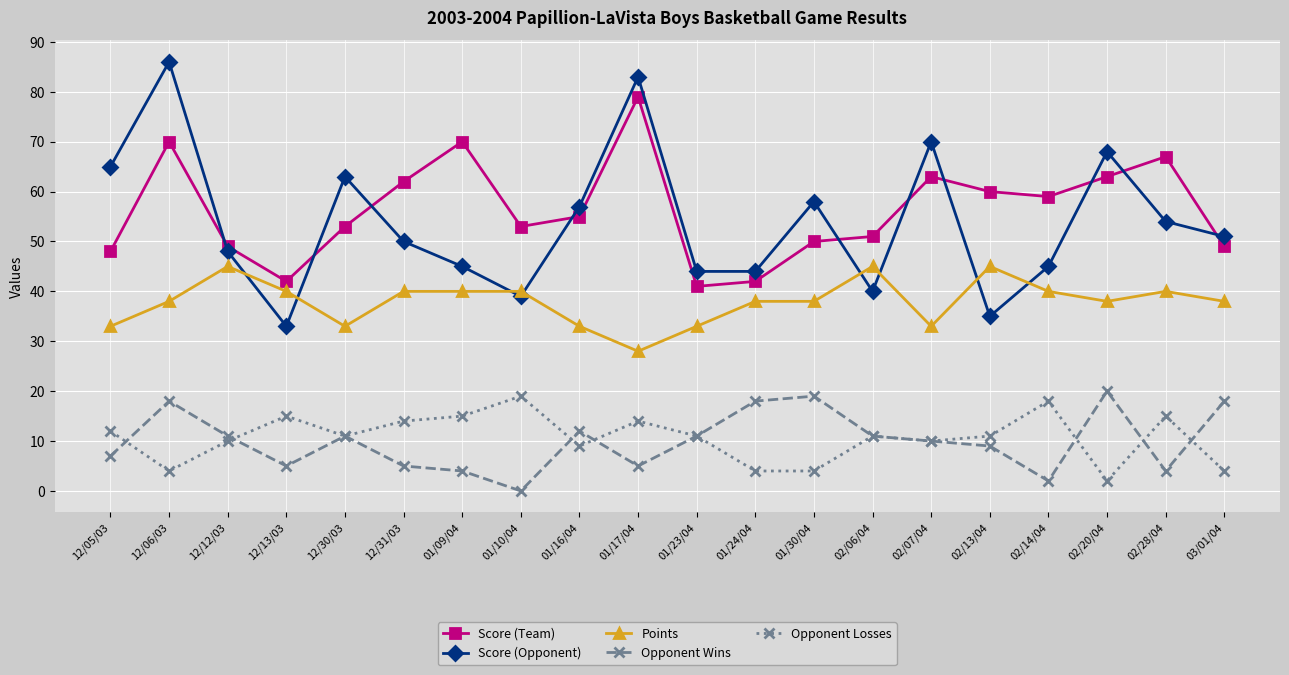

Which series has the widest spread of values?

Score (Opponent)